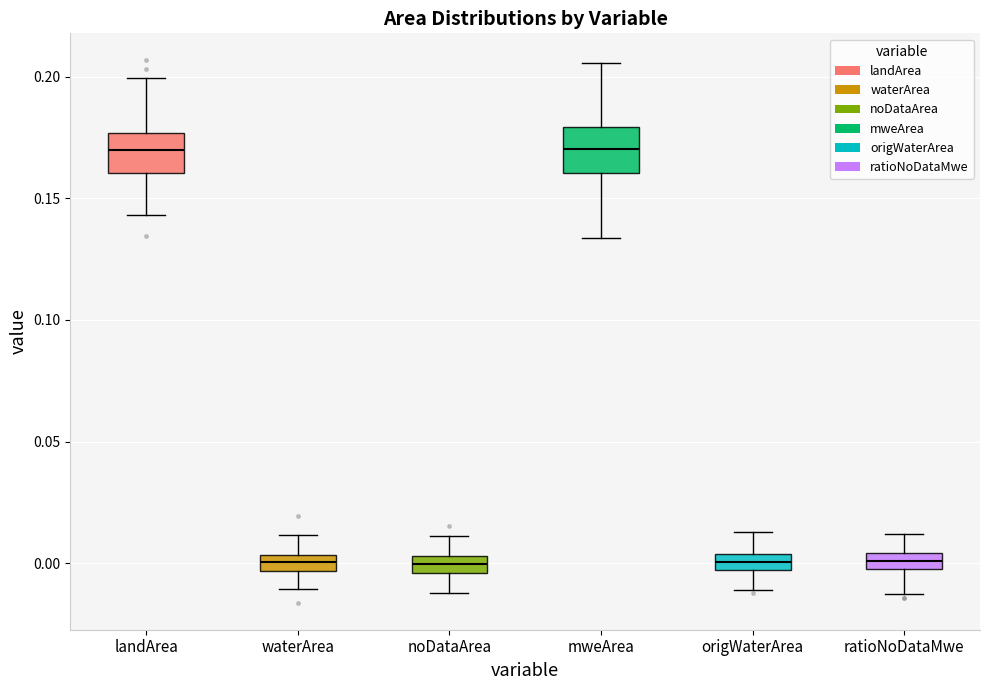

Where is the upper edge of the box for mweArea on the y-axis? The values are not printed on the chart, so give them approximately, as read against the axis.

0.180